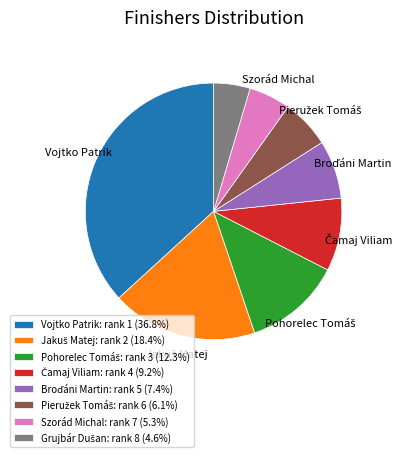

Does any single category account for the majority?

No